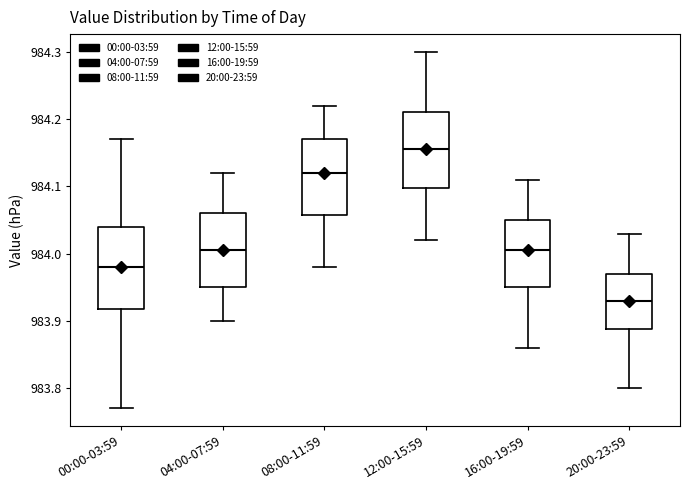

Which box's median line is the lowest?

20:00-23:59